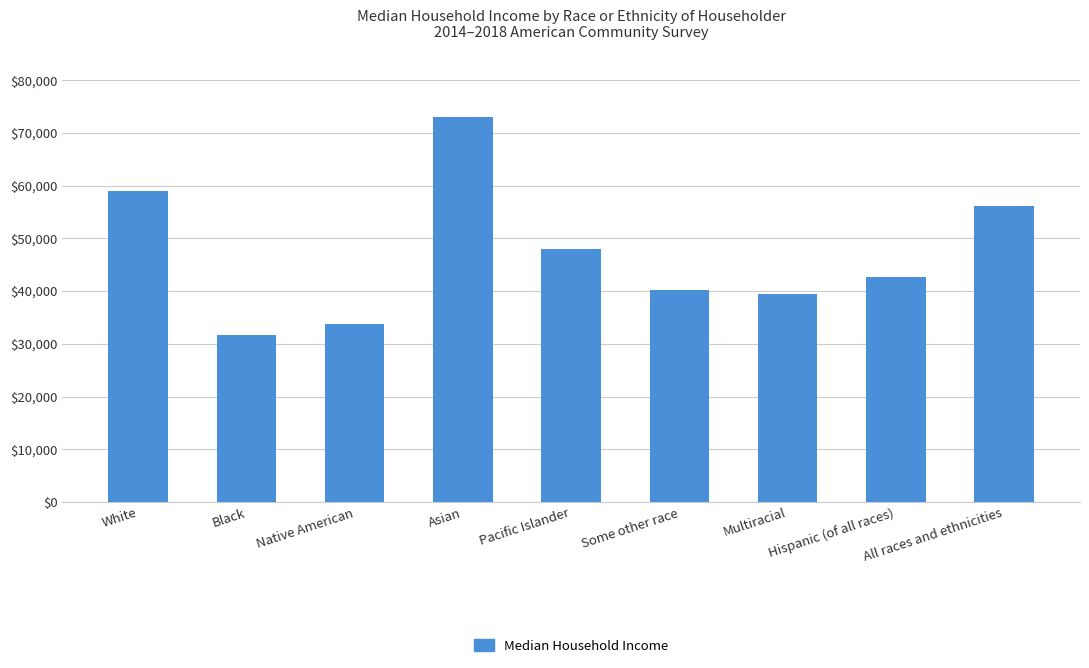

Read the value at Multiracial, to the nearest 10.

39530